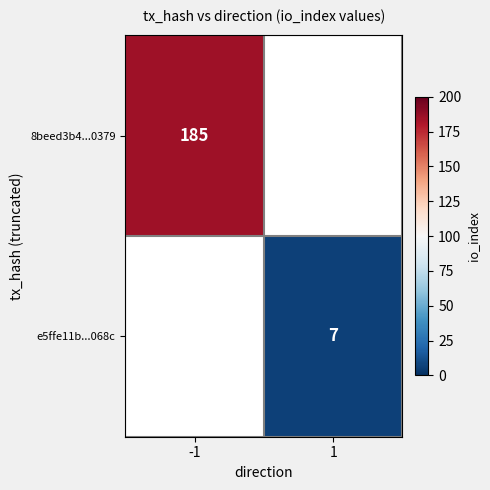

Is it true that e5ffe11b...068c equals 12 at 1?

False